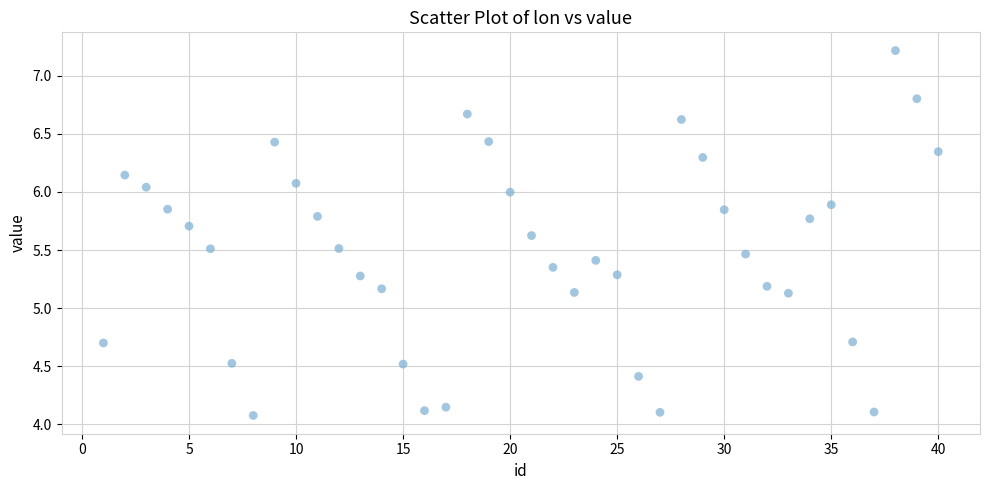

What is the range of X values (max minus min)?

39.0